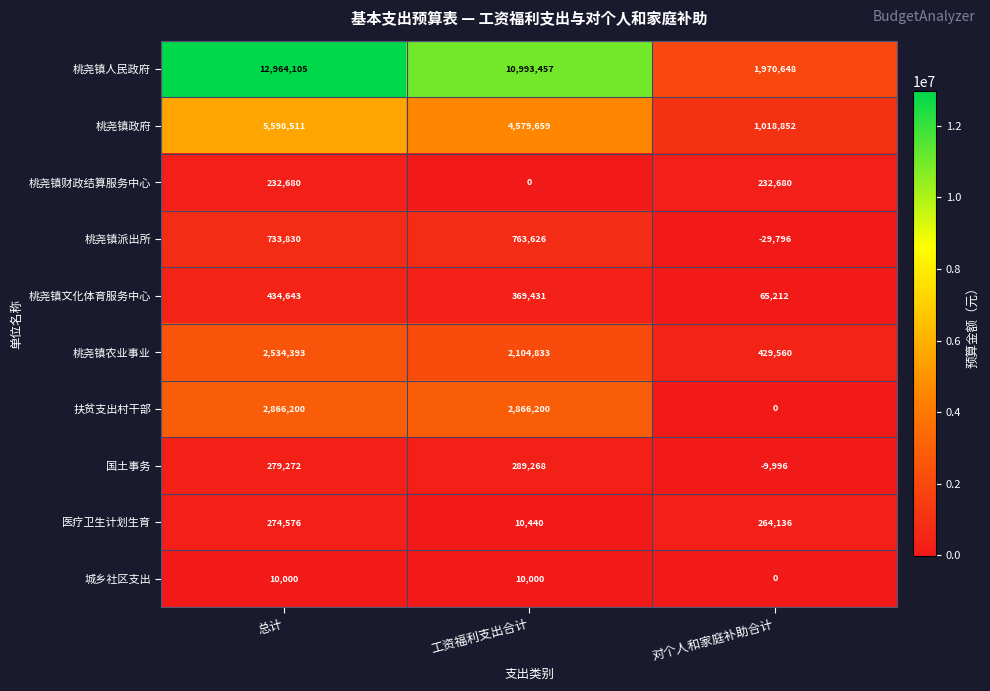

What is the average value of the 桃尧镇文化体育服务中心 series?

289762